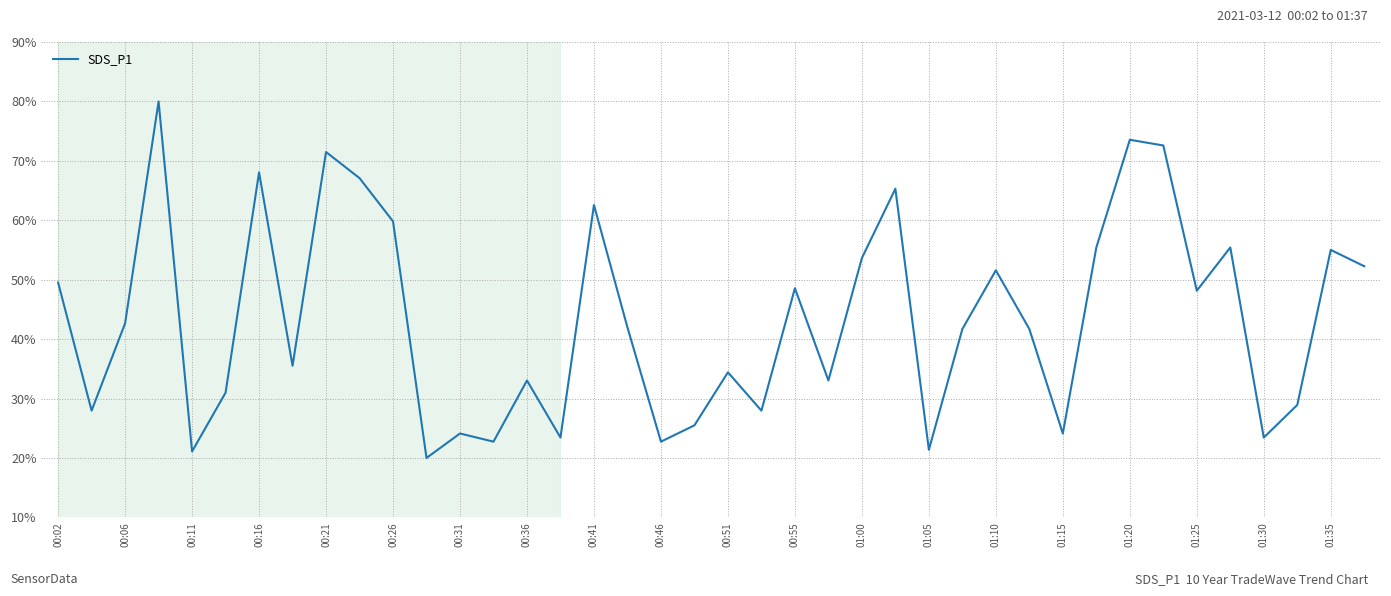

What is the maximum value shown in the chart?

80.0